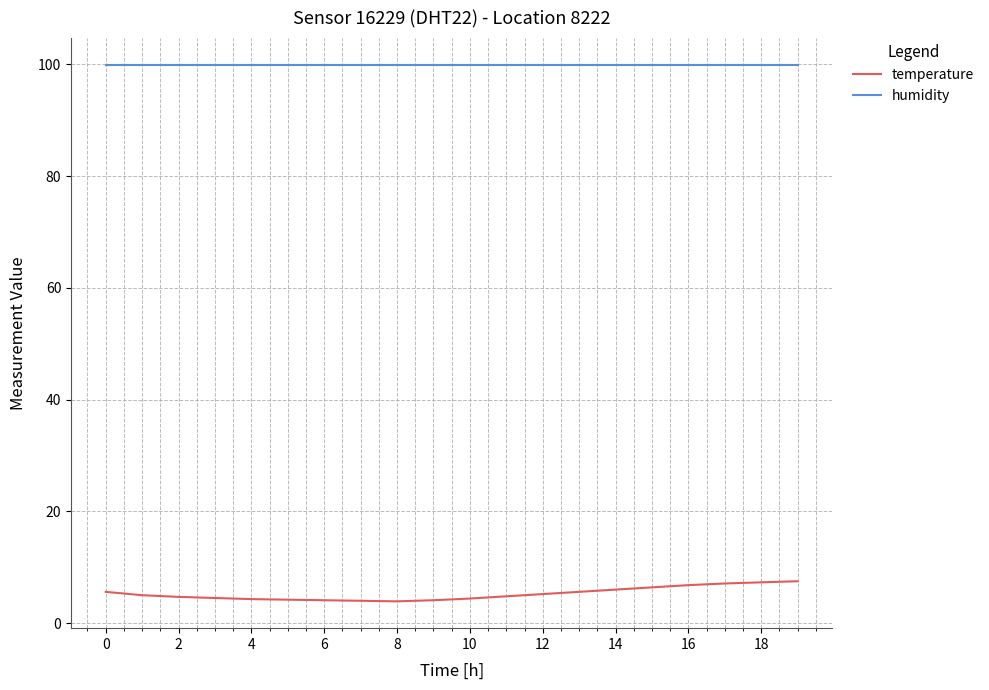

List the series in order of their peak value, lowest first.

temperature, humidity